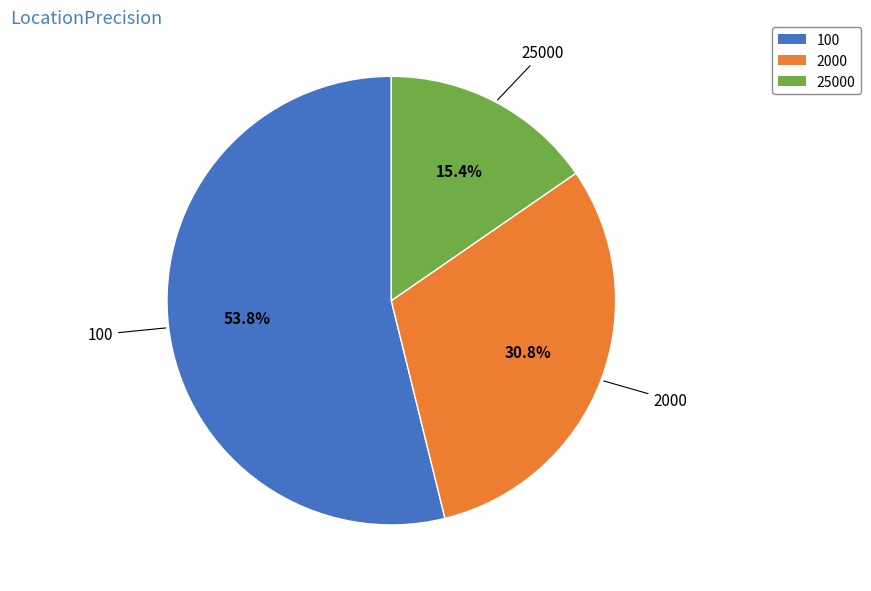

Rank the categories by value from lowest to highest.

25000, 2000, 100